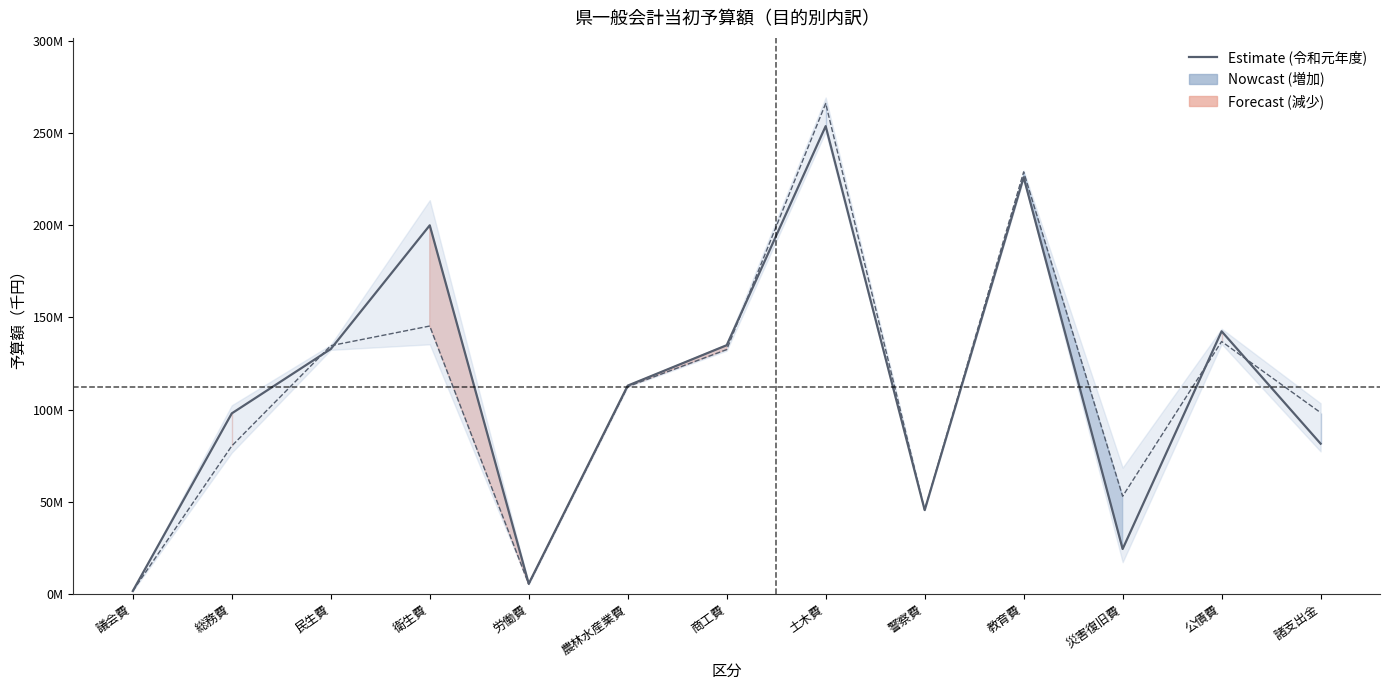

Where does the data first go above 112987530?

民生費